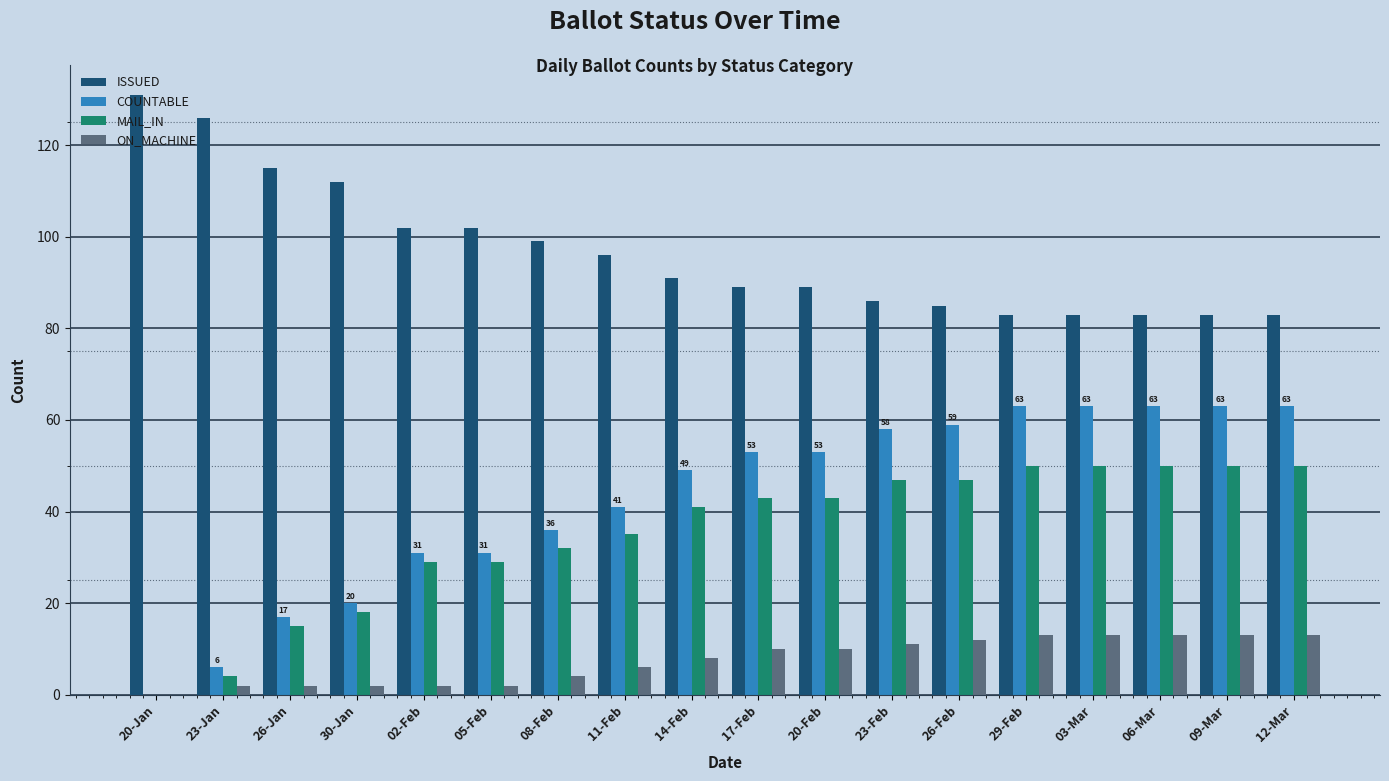

At which category does the chart reach its peak across all series?

20-Jan